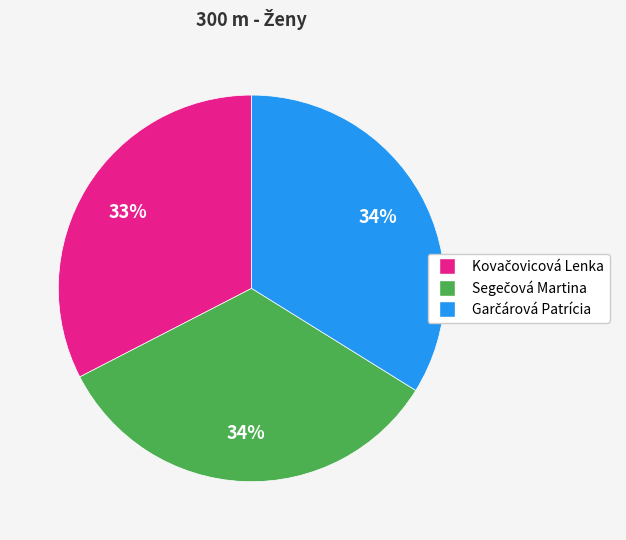

To the nearest percent, what is the difference between the largest and smallest slice percentages?

1%